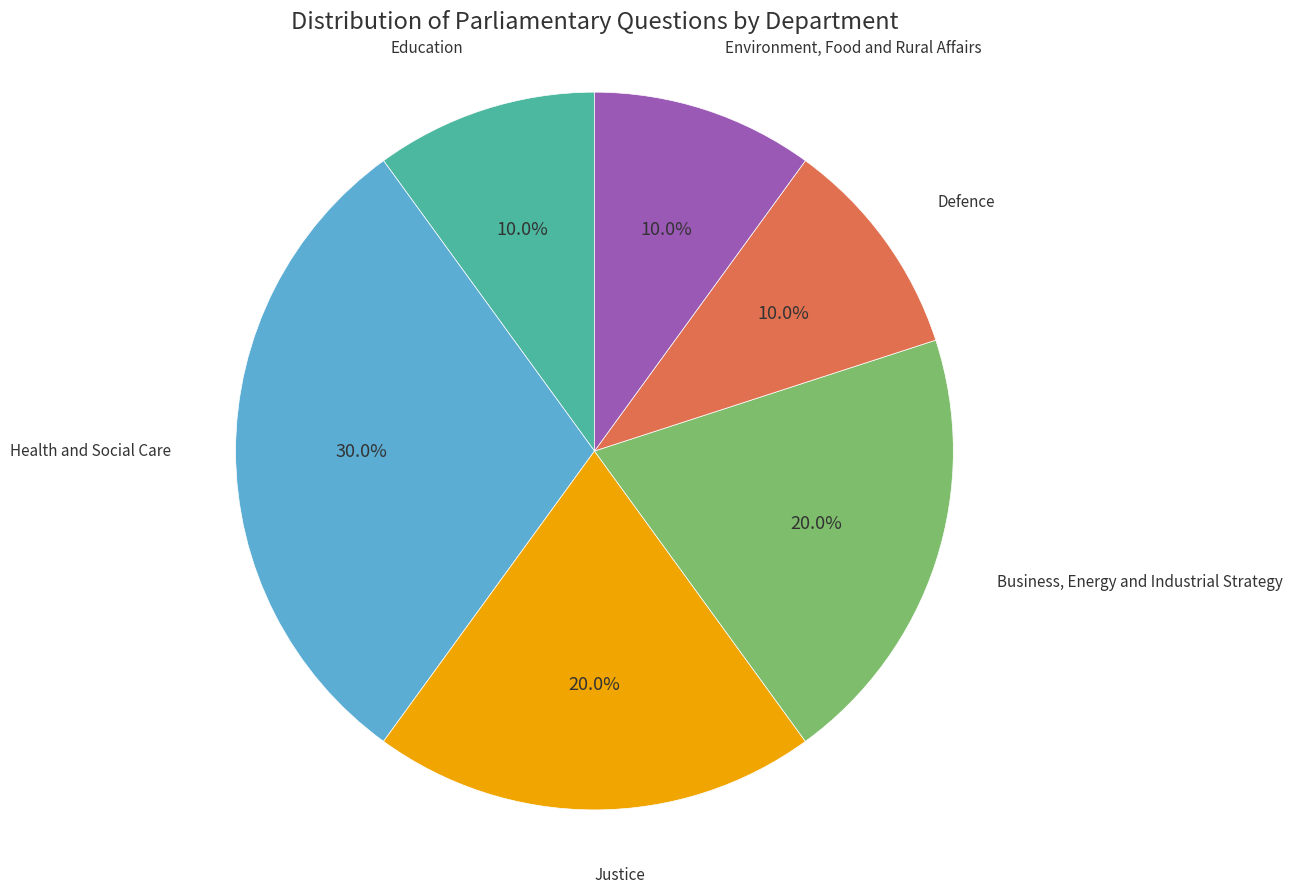

Does any single category account for the majority?

No